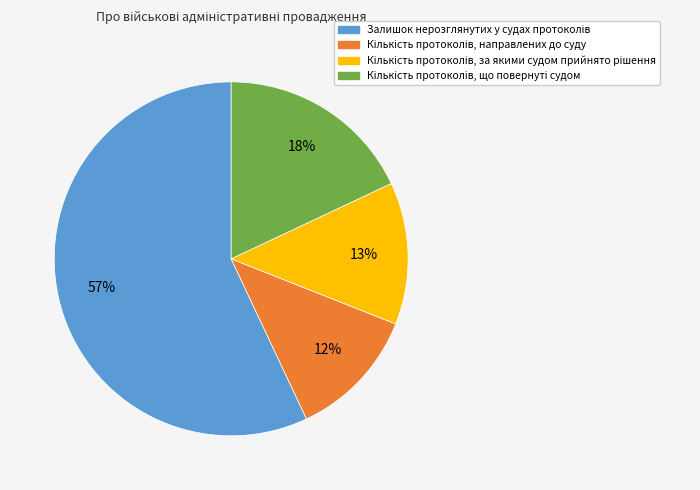

Count the number of slices in the pie.

4